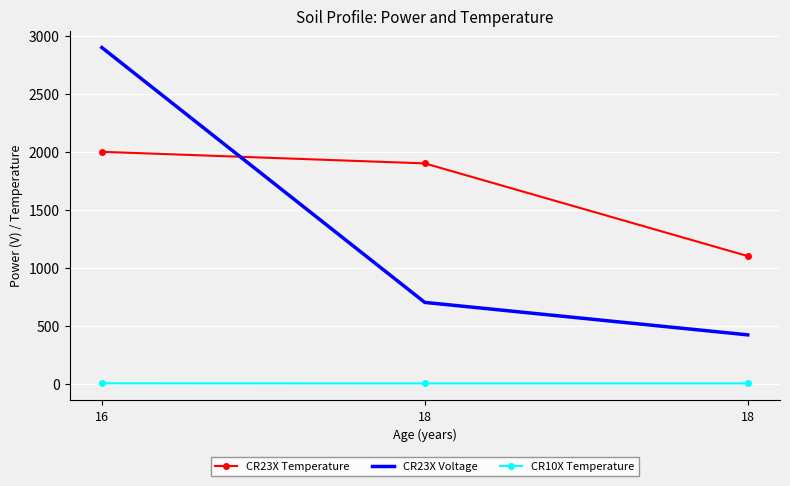

Between 18 and 18, which is larger?

18